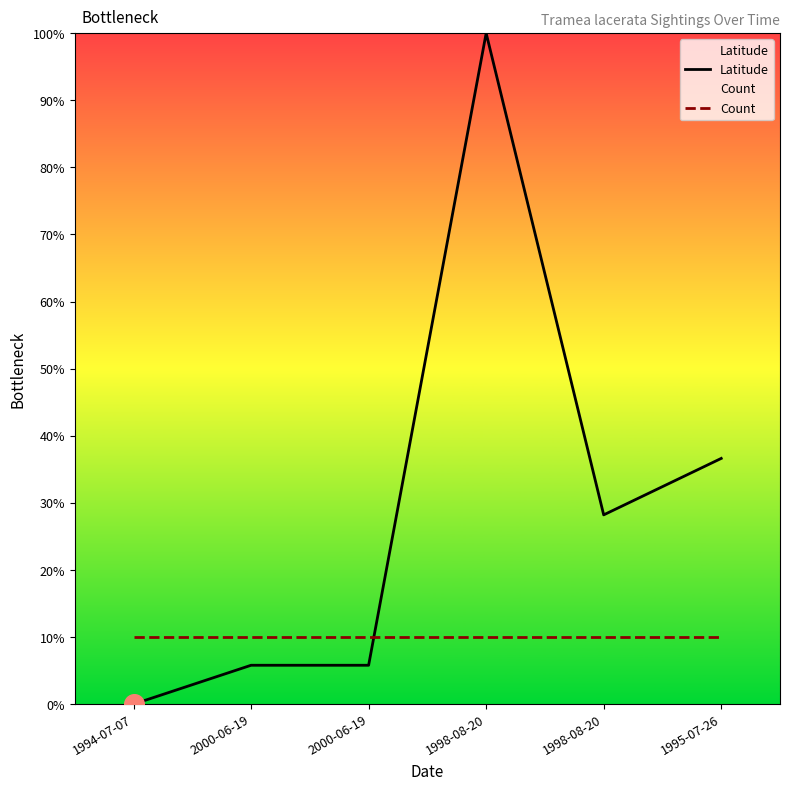

Which series reaches the minimum Y coordinate?

Latitude